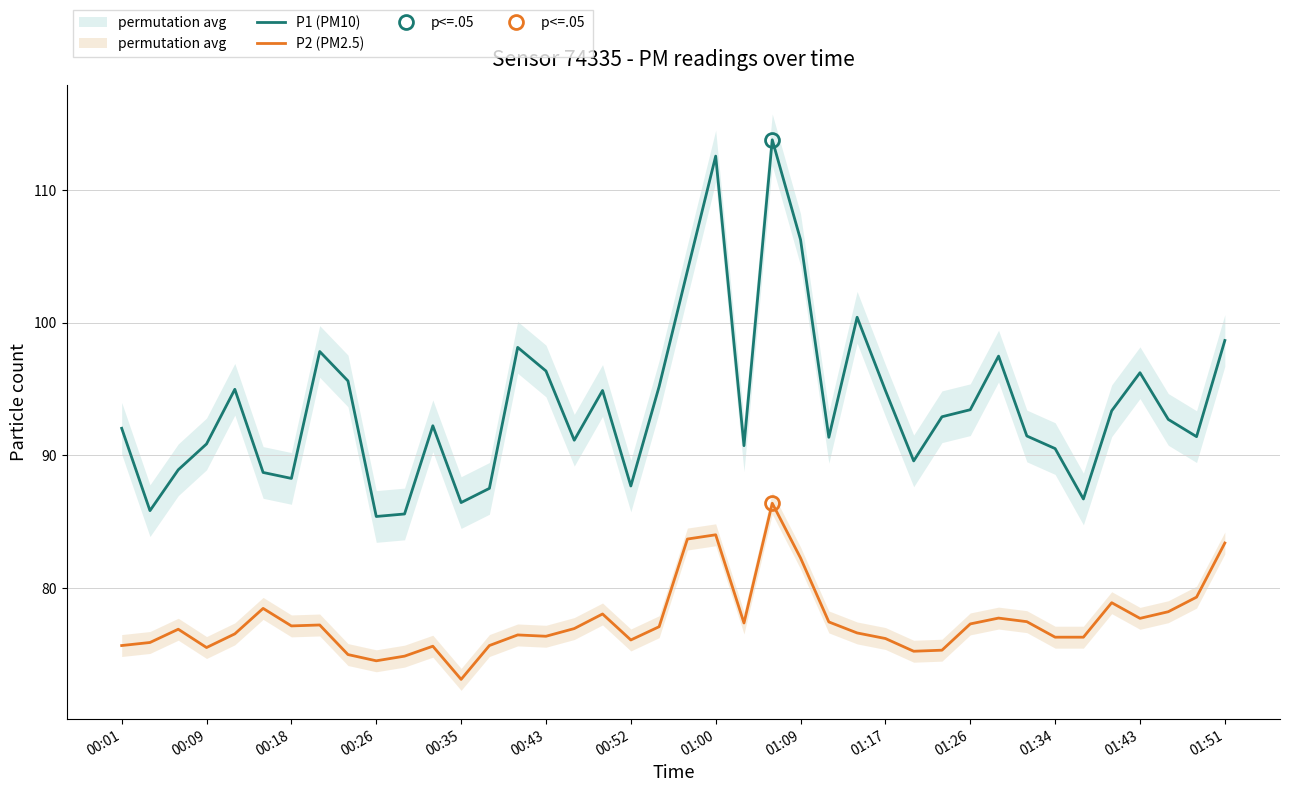

What are all the series names shown in the legend?

P1 (PM10), P2 (PM2.5)